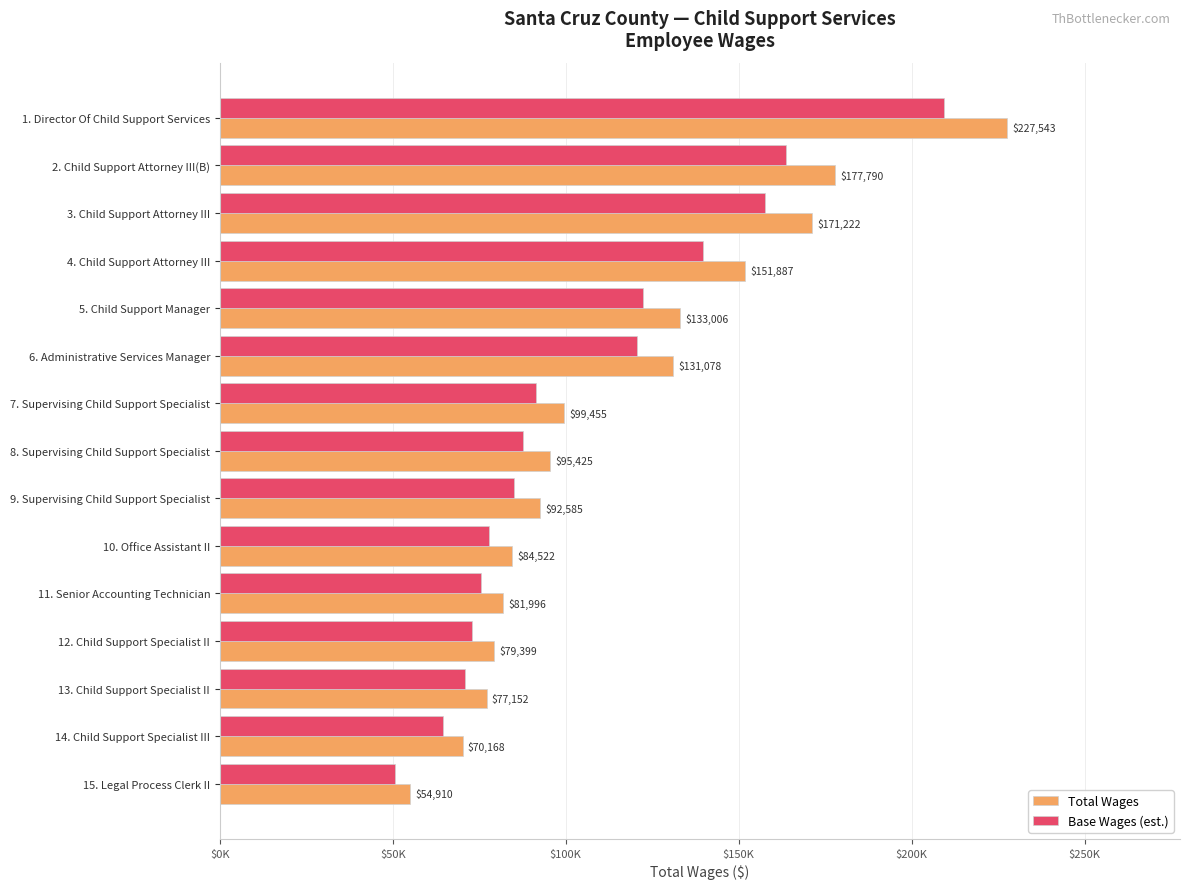

What are all the series names shown in the legend?

Total Wages, Base Wages (est.)